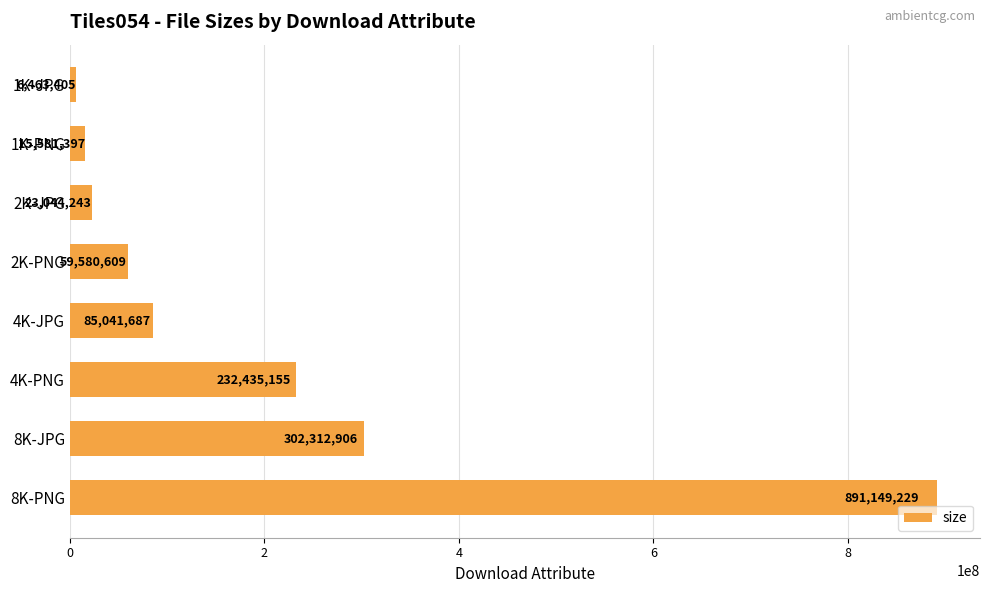

What is the difference between the maximum and minimum values?

884685824